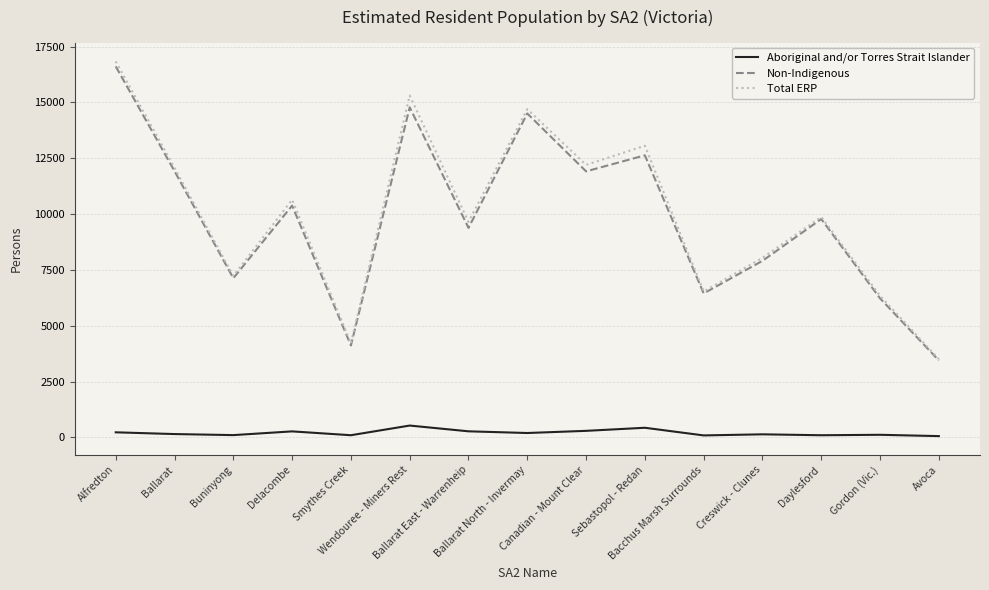

What is the greatest value displayed?

16841